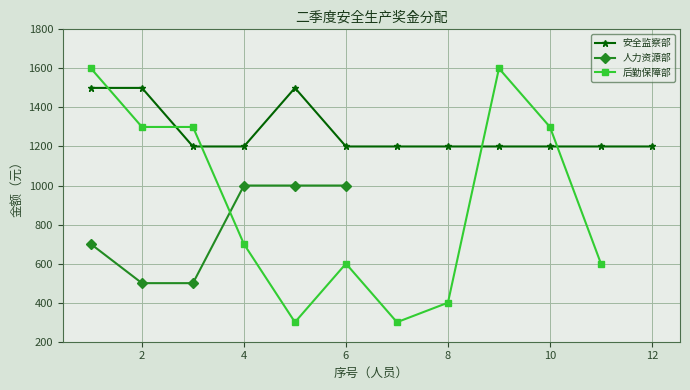

Which series changed the most between 2 and 3?

安全监察部